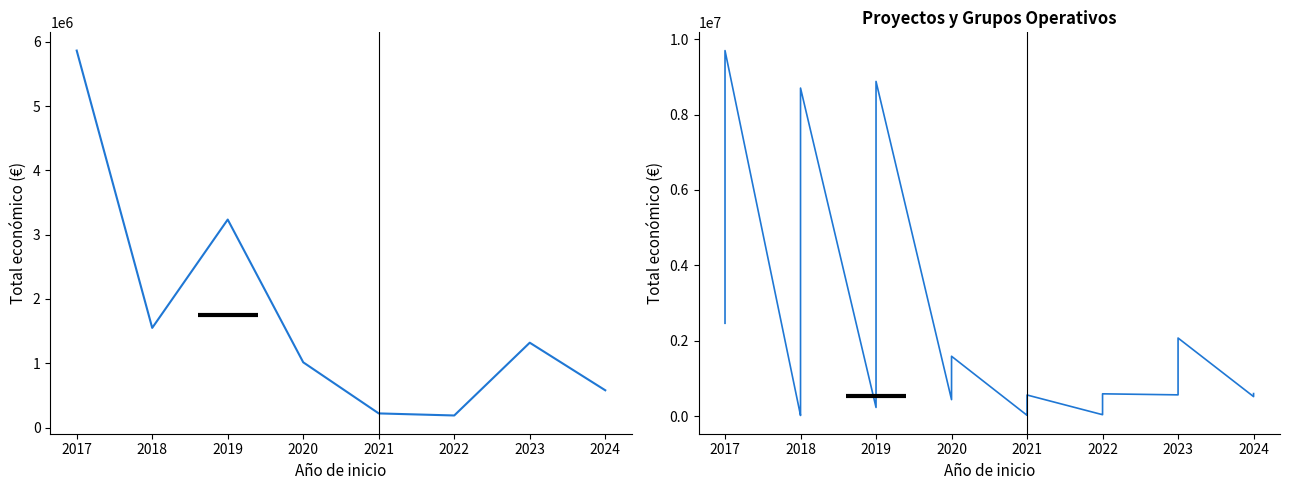

How many values are below 537357?

20